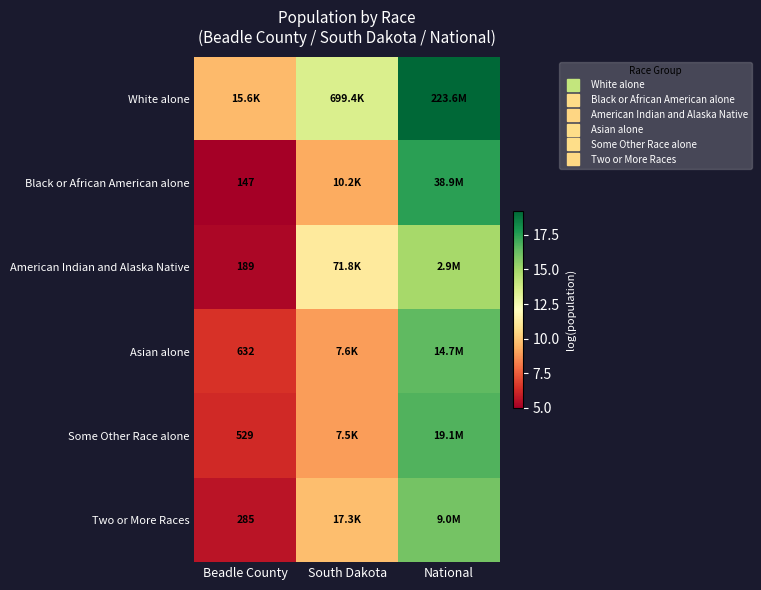

At which category is the sum across all series the highest?

National